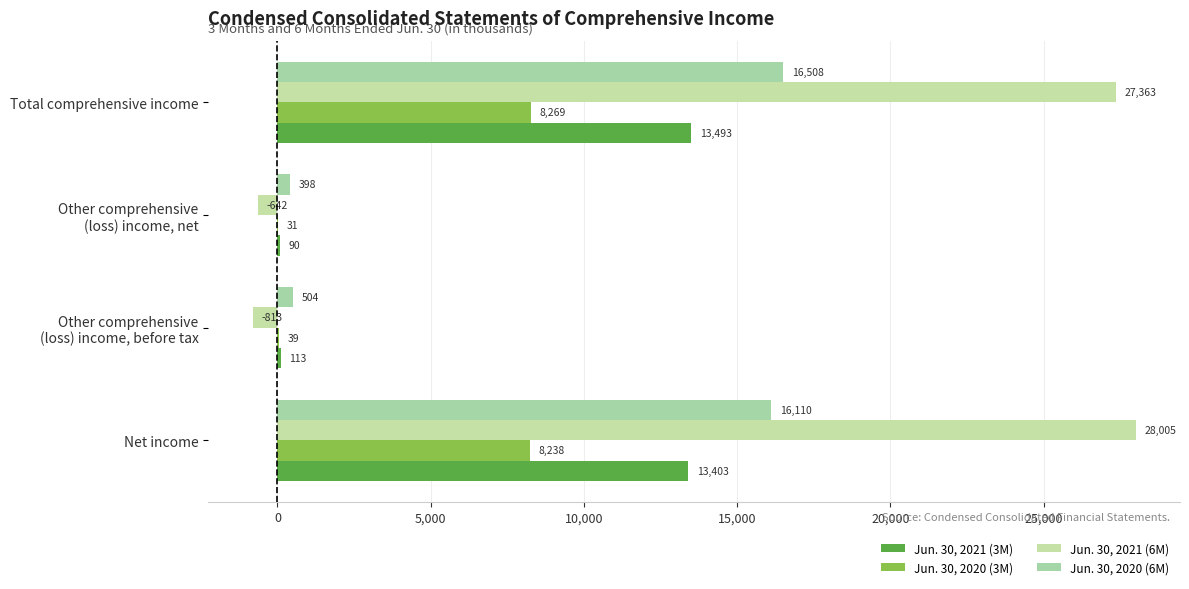

Reading right to left, what are all the values shown in this chart?

Jun. 30, 2021 (3M): 13493	90	113	13403
Jun. 30, 2020 (3M): 8269	31	39	8238
Jun. 30, 2021 (6M): 27363	-642	-813	28005
Jun. 30, 2020 (6M): 16508	398	504	16110